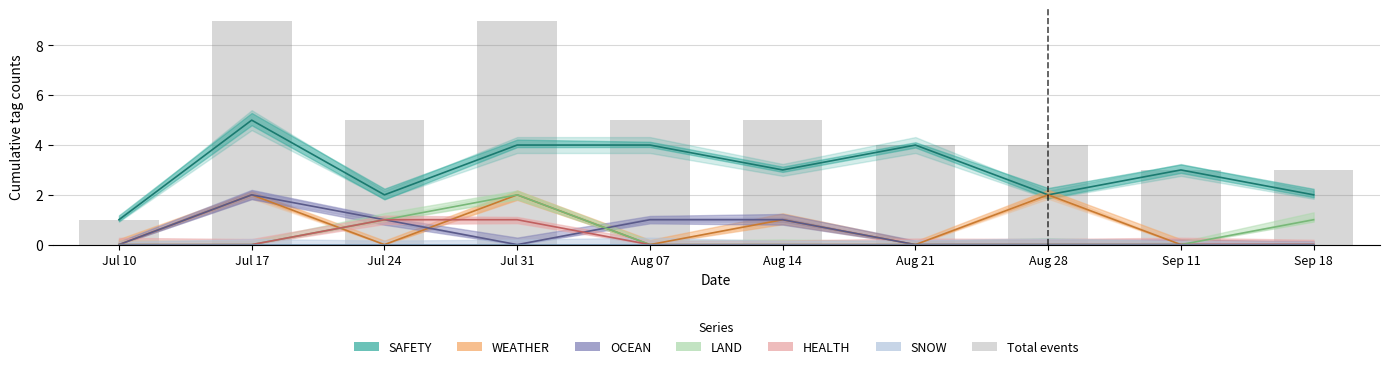

How many bars are there in total?

10